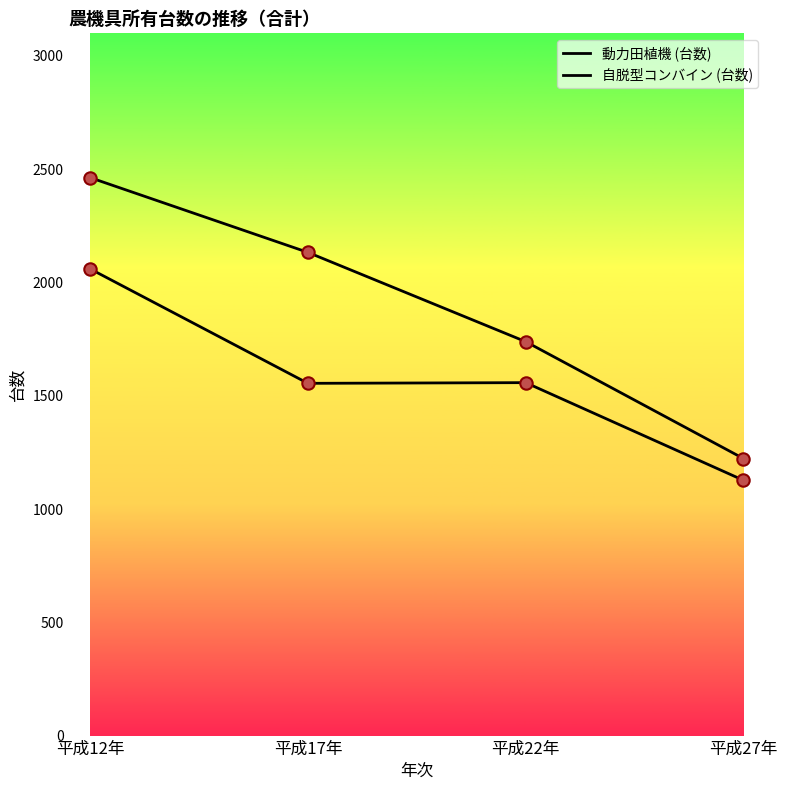

How many series are shown in this chart?

2